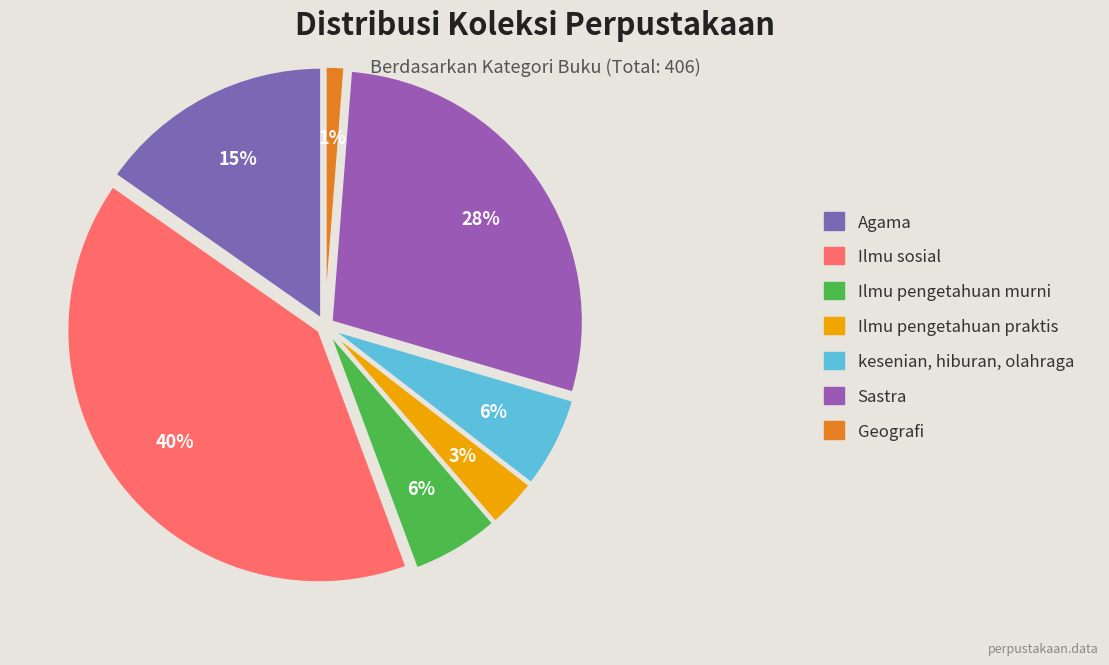

What is the smallest slice in the pie chart?

Geografi